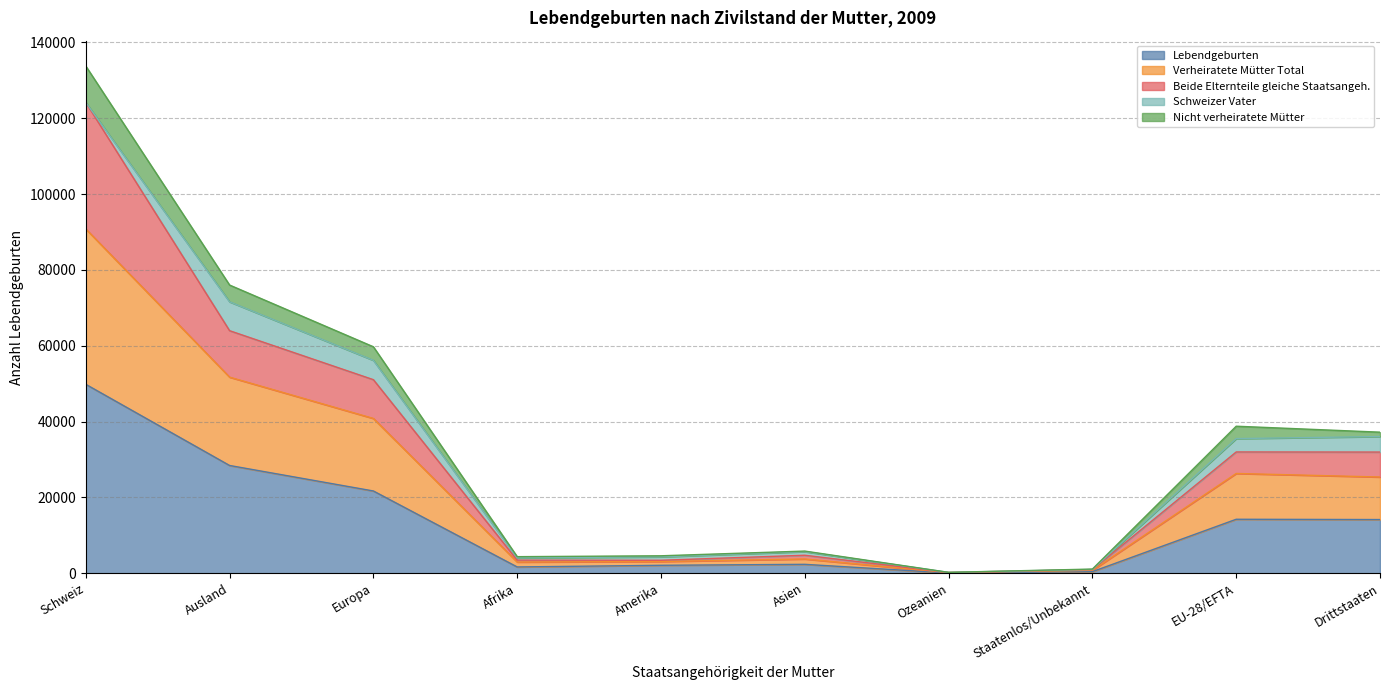

What is the total value across all series at Amerika?

4627